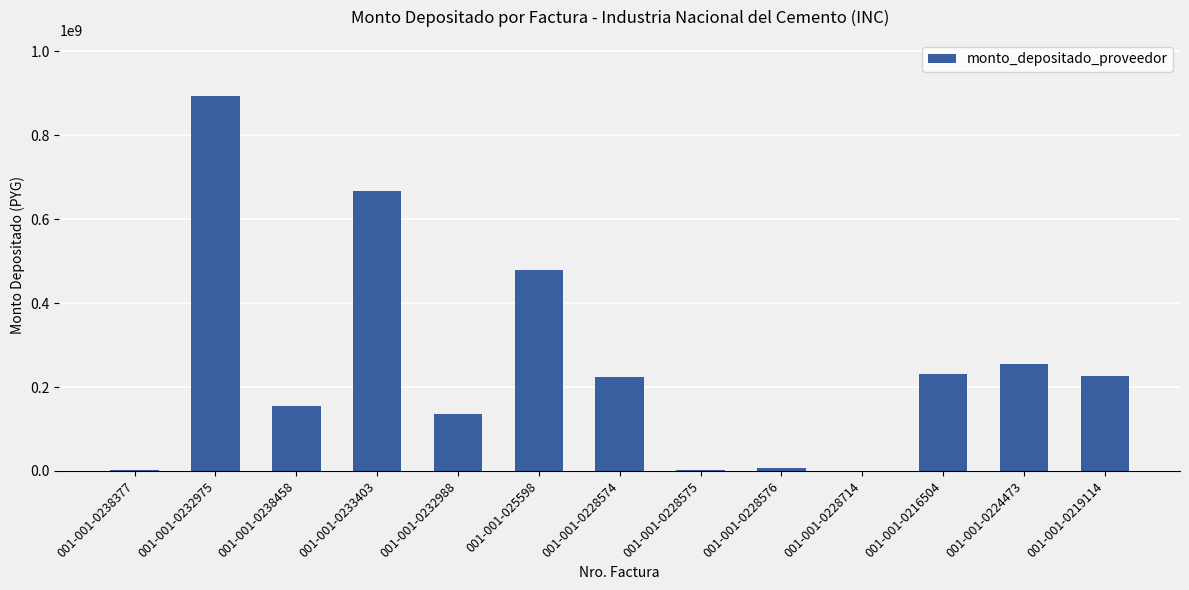

The chart shows a value of 87284322 at 001-001-0224473. True or false?

False